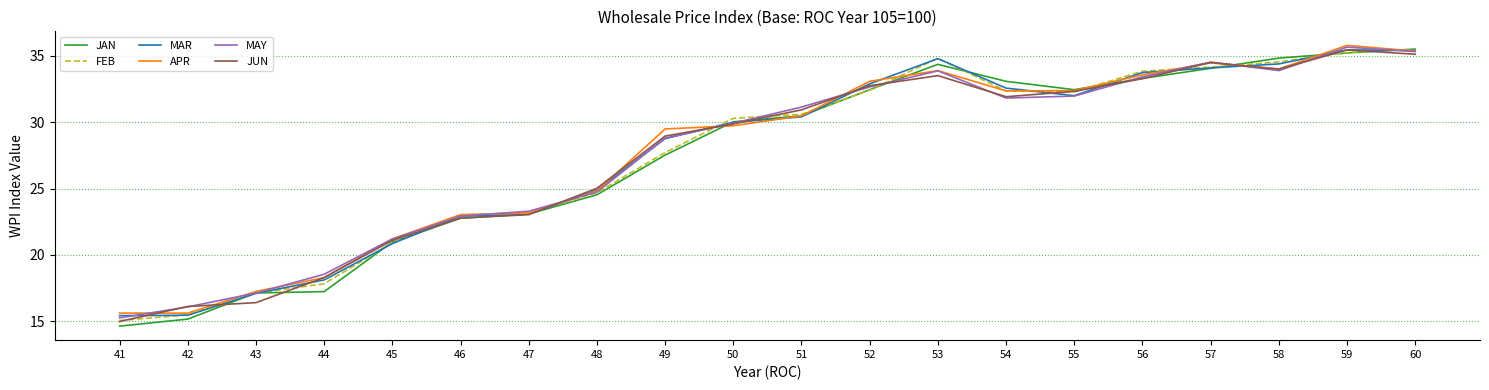

What is the difference between the maximum and minimum values in the MAY series?

20.4